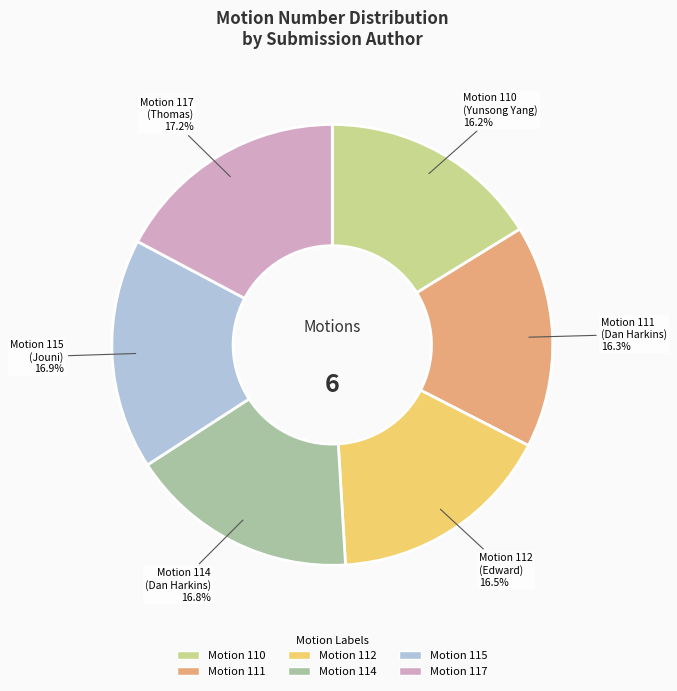

What is the ratio of the value at Motion 117 to the value at Motion 114?

1.0